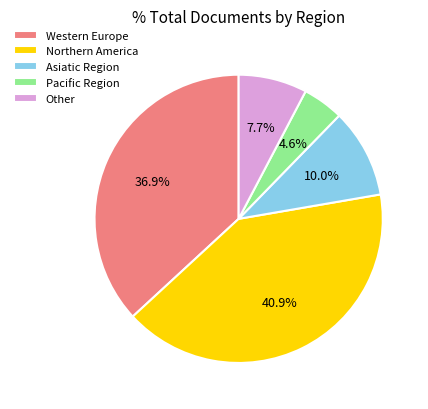

What portion of the pie excludes Northern America?

59.1%